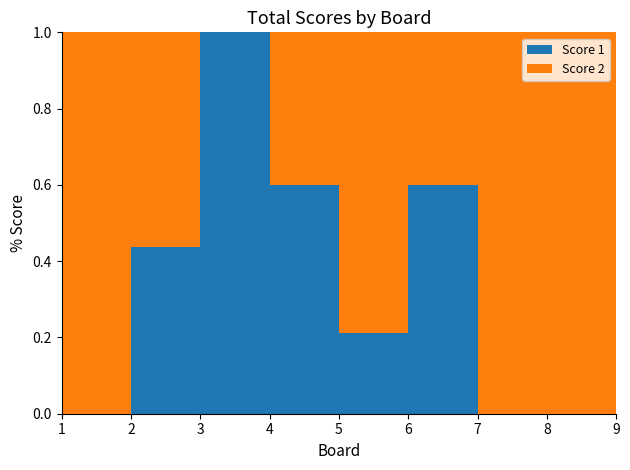

Reading left to right, extract all data points from this chart.

Score 1: 0	7	19	6	4	6	0	0	25
Score 2: 24	9	0	4	15	4	19	13	0